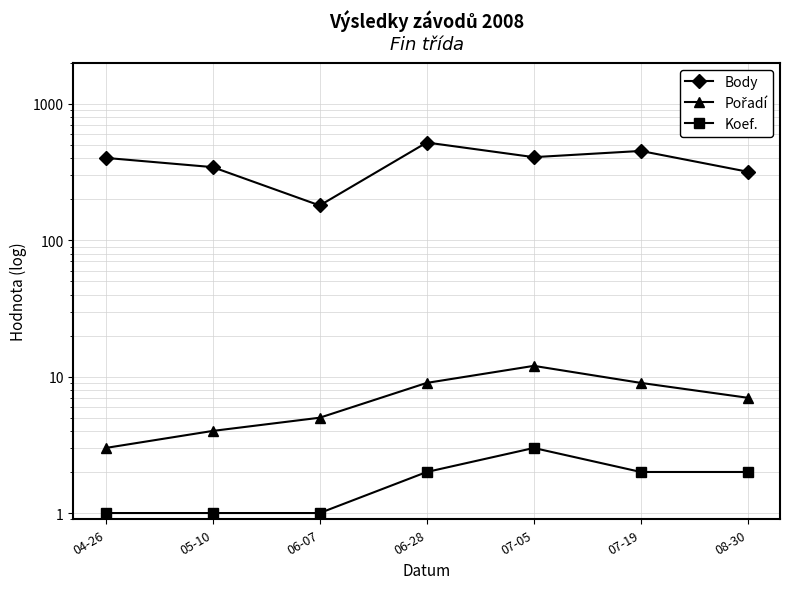

Is it true that Body equals 318 at 08-30?

True